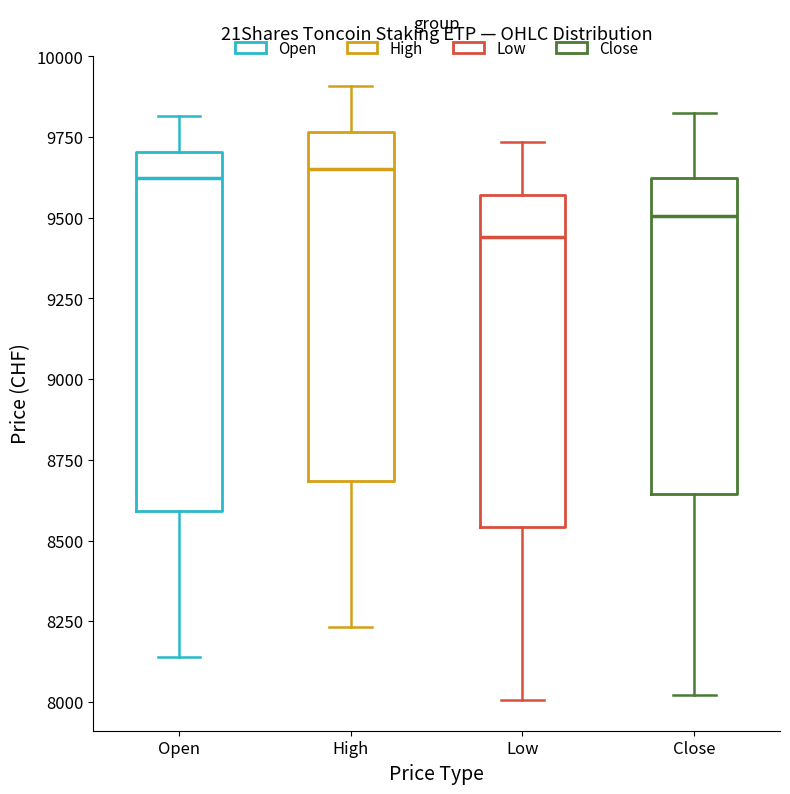

Which box's median line is the lowest?

Low